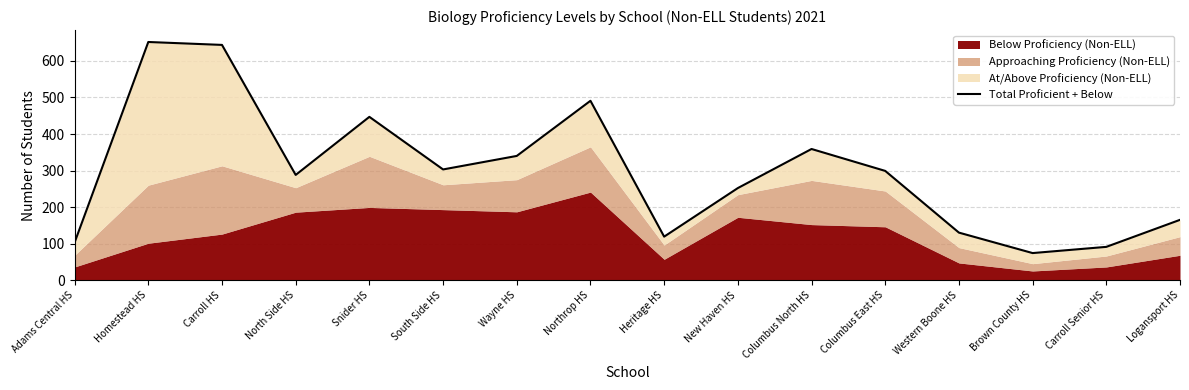

What is the label of the 14th point from the left?

Brown County HS